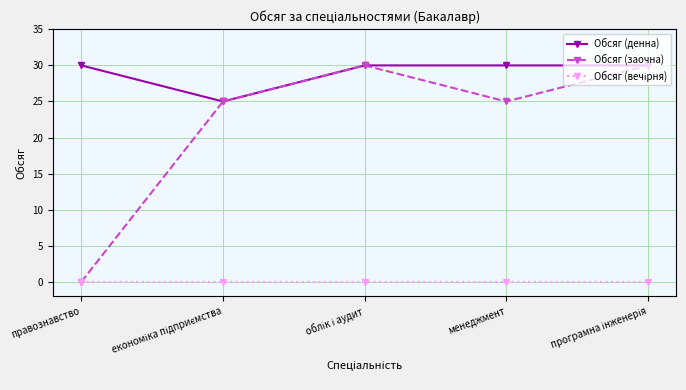

What is the label of the 5th point from the right?

правознавство